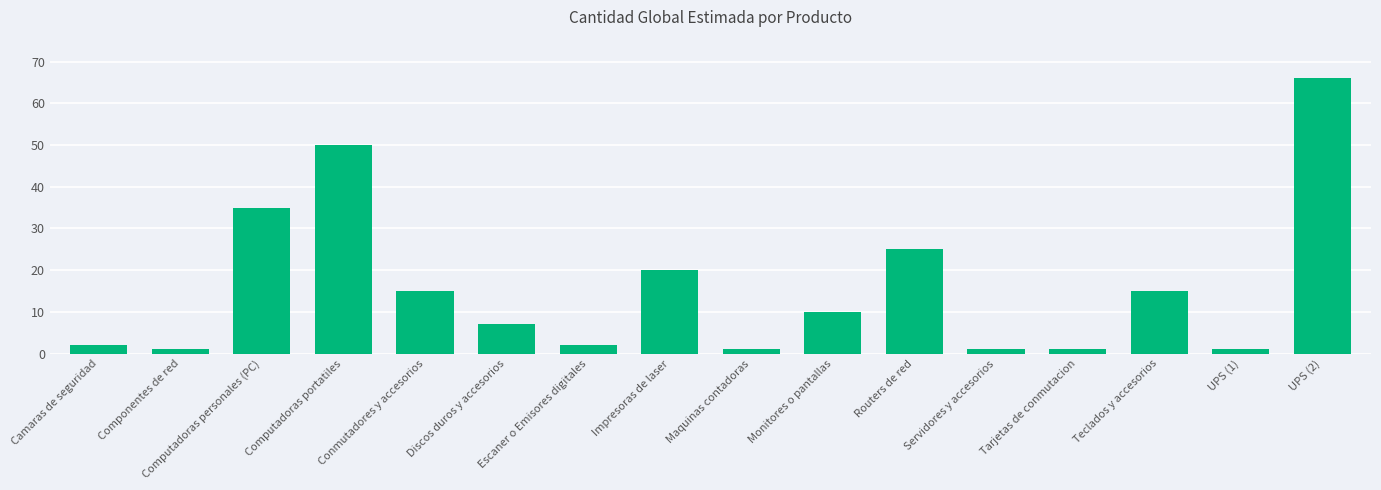

What position from the right is Routers de red?

6